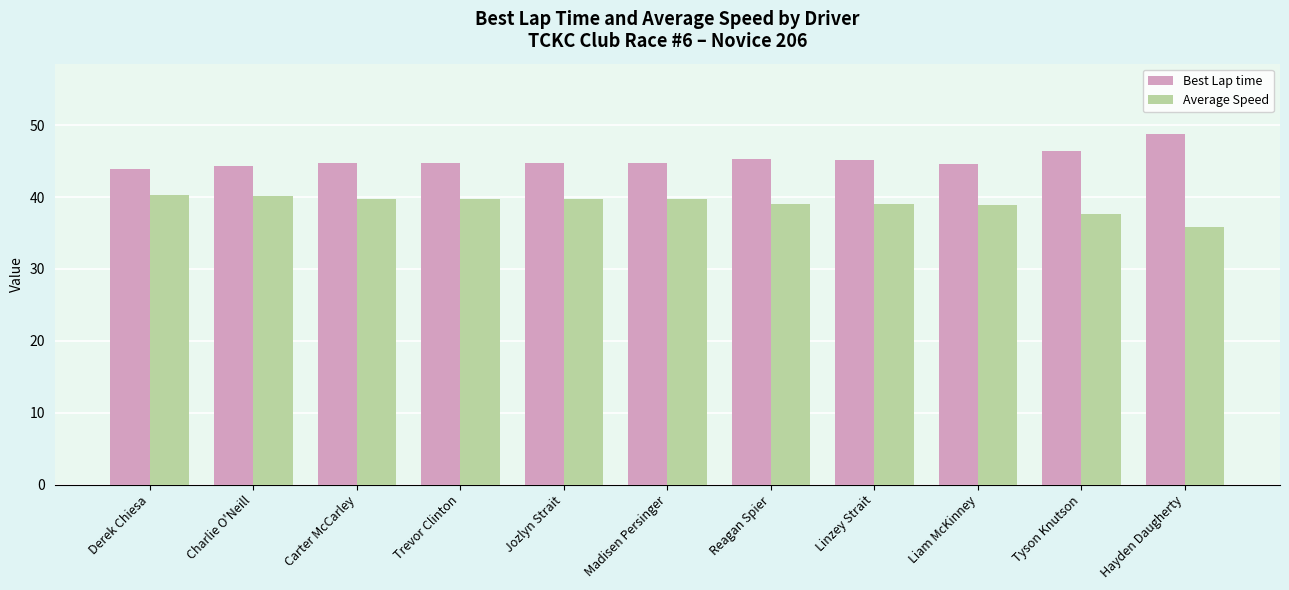

Are the bars horizontal?

No